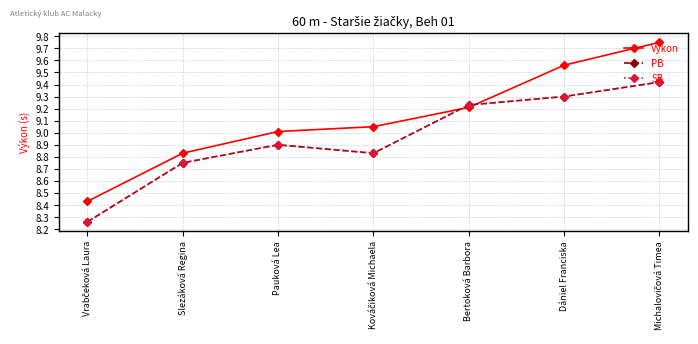

Between Kováčiková Michaela and Pauková Lea, which is larger?

Kováčiková Michaela